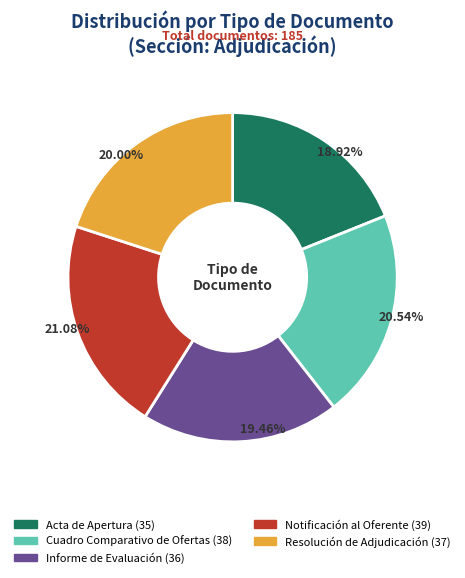

Rank the categories by value from lowest to highest.

Acta de Apertura, Informe de Evaluación, Resolución de Adjudicación, Cuadro Comparativo de Ofertas, Notificación al Oferente